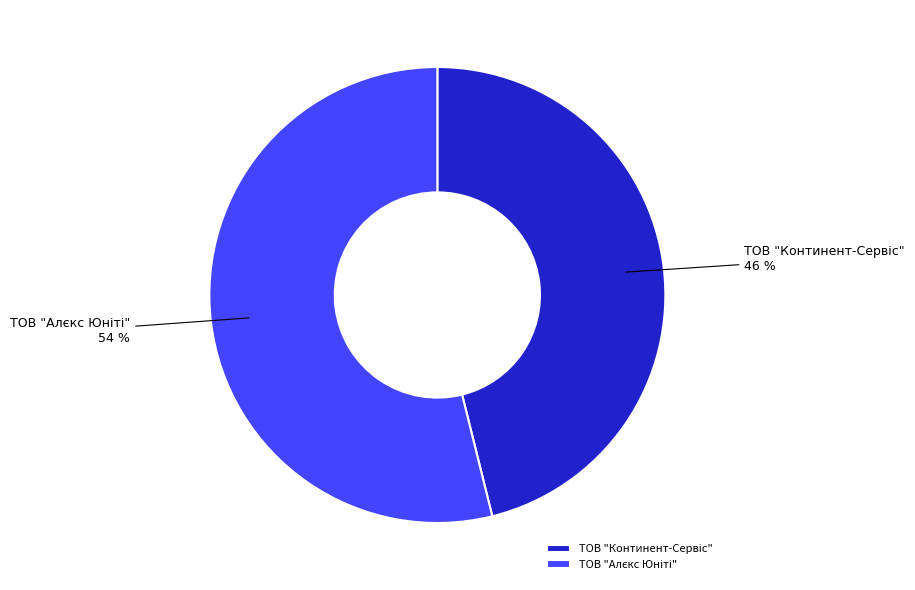

Is there any slice that represents more than half of the pie?

Yes